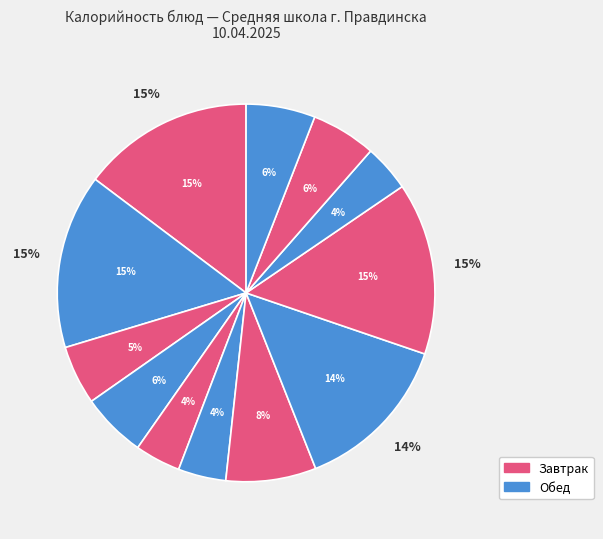

How much of the chart is everything except Хлеб ржано-пшеничный?

94.1%